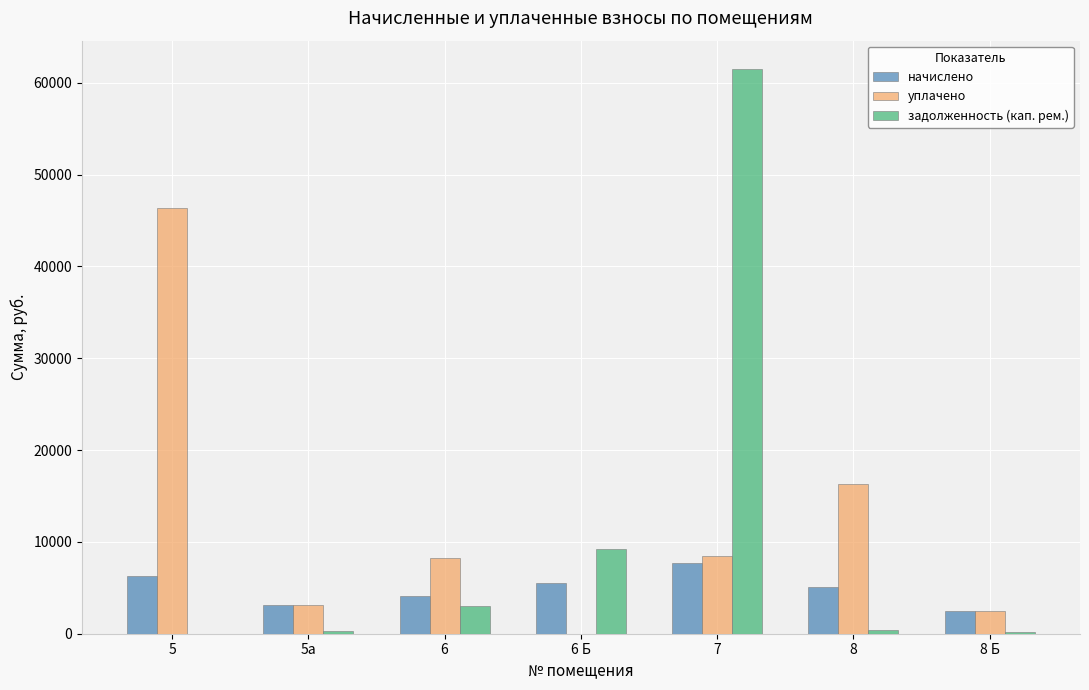

How many categories are shown in the chart?

7